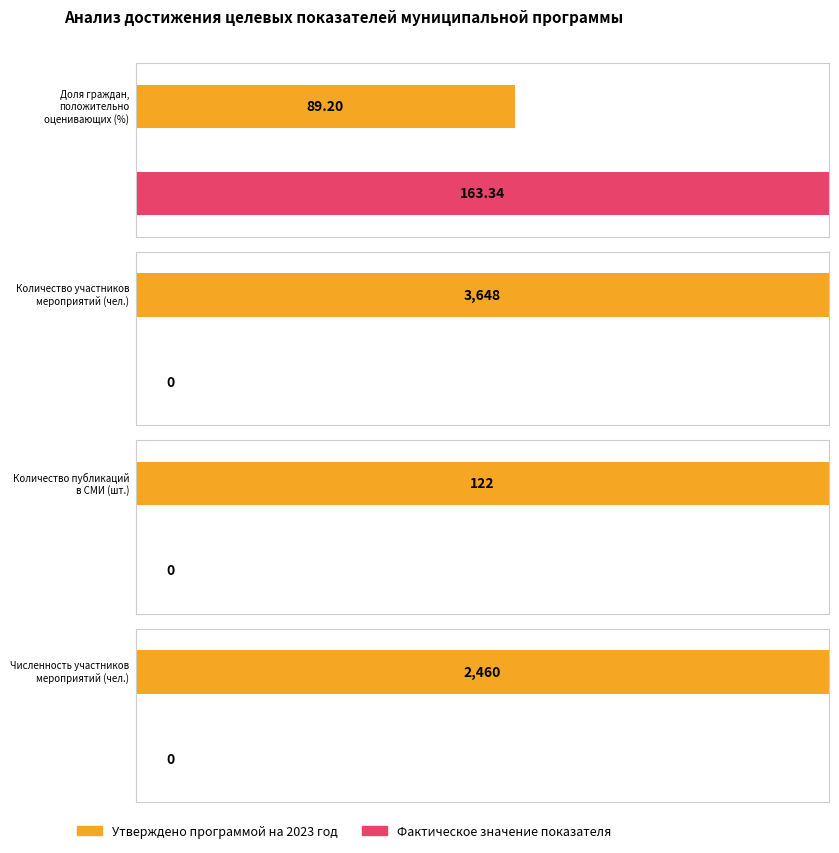

Which label corresponds to the largest value in the chart?

Количество участников мероприятий (чел.)